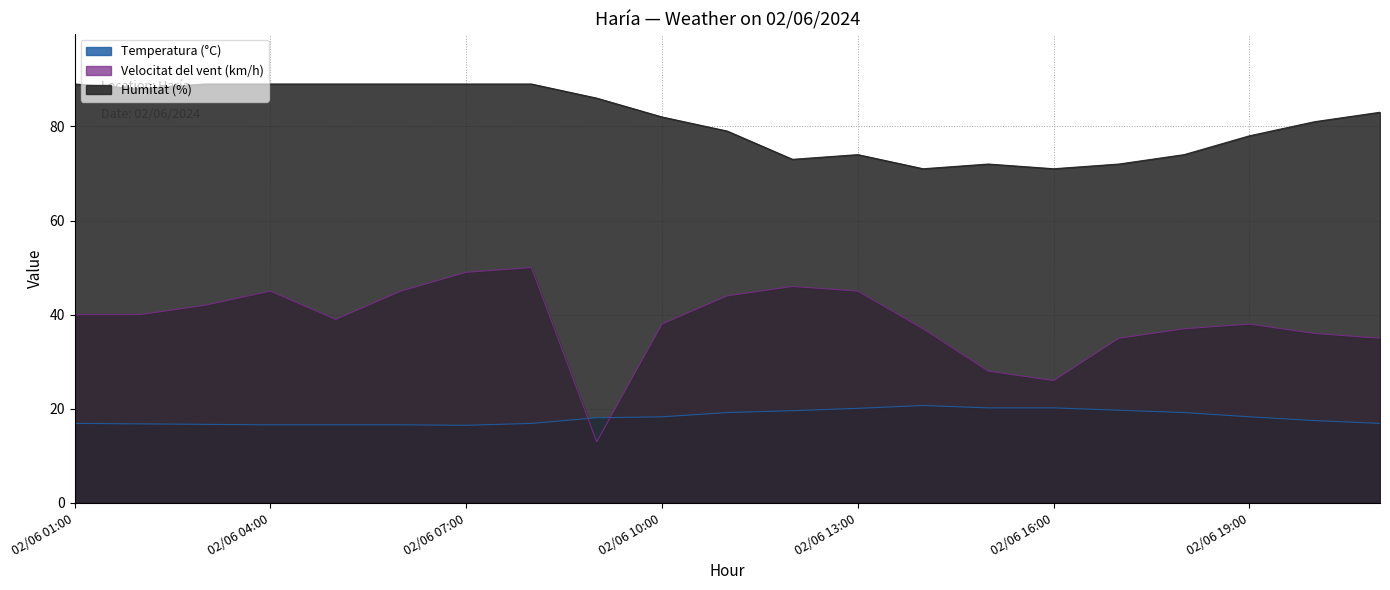

Reading left to right, transcribe all the data shown in this chart.

Temperatura (°C): 02/06 01:00=16.9	02/06 02:00=16.8	02/06 03:00=16.7	02/06 04:00=16.6	02/06 05:00=16.6	02/06 06:00=16.6	02/06 07:00=16.5	02/06 08:00=16.9	02/06 09:00=18.1	02/06 10:00=18.3	02/06 11:00=19.2	02/06 12:00=19.6	02/06 13:00=20.1	02/06 14:00=20.7	02/06 15:00=20.2	02/06 16:00=20.2	02/06 17:00=19.7	02/06 18:00=19.2	02/06 19:00=18.3	02/06 20:00=17.5	02/06 21:00=16.9
Velocitat del vent (km/h): 02/06 01:00=40.0	02/06 02:00=40.0	02/06 03:00=42.0	02/06 04:00=45.0	02/06 05:00=39.0	02/06 06:00=45.0	02/06 07:00=49.0	02/06 08:00=50.0	02/06 09:00=13.0	02/06 10:00=38.0	02/06 11:00=44.0	02/06 12:00=46.0	02/06 13:00=45.0	02/06 14:00=37.0	02/06 15:00=28.0	02/06 16:00=26.0	02/06 17:00=35.0	02/06 18:00=37.0	02/06 19:00=38.0	02/06 20:00=36.0	02/06 21:00=35.0
Humitat (%): 02/06 01:00=89.0	02/06 02:00=88.0	02/06 03:00=89.0	02/06 04:00=89.0	02/06 05:00=89.0	02/06 06:00=89.0	02/06 07:00=89.0	02/06 08:00=89.0	02/06 09:00=86.0	02/06 10:00=82.0	02/06 11:00=79.0	02/06 12:00=73.0	02/06 13:00=74.0	02/06 14:00=71.0	02/06 15:00=72.0	02/06 16:00=71.0	02/06 17:00=72.0	02/06 18:00=74.0	02/06 19:00=78.0	02/06 20:00=81.0	02/06 21:00=83.0